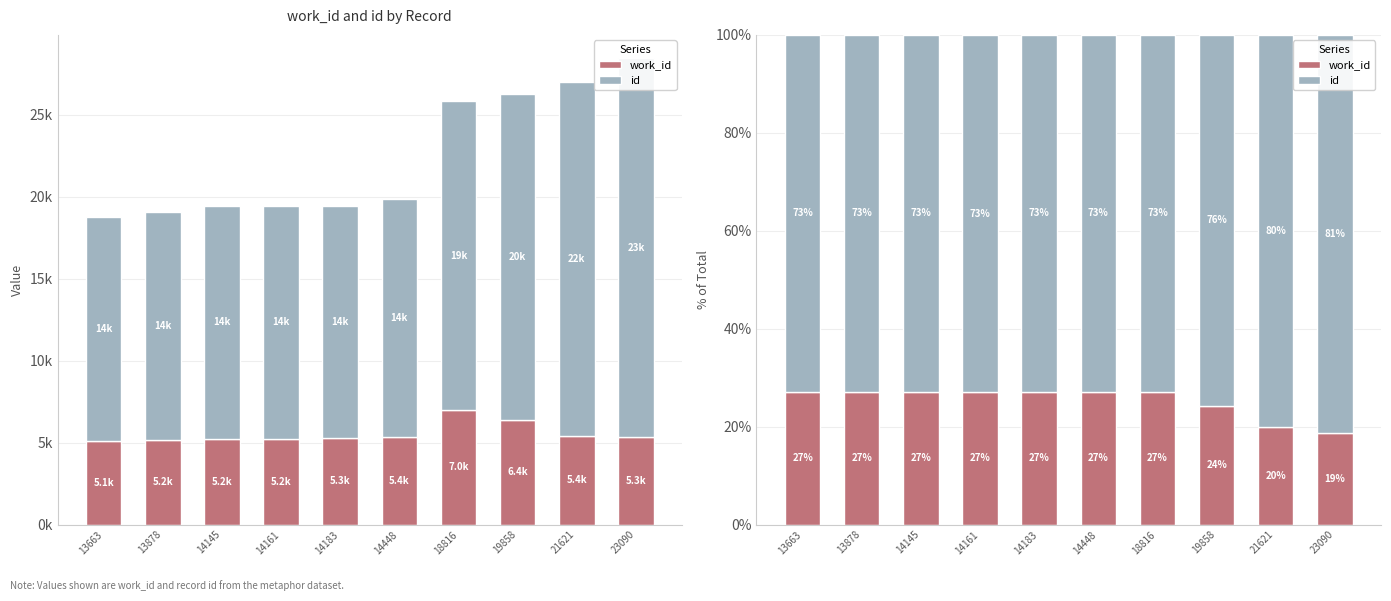

List the labels in order of id value, smallest first.

13663, 14448, 13878, 14183, 14145, 18816, 14161, 19858, 21621, 23090